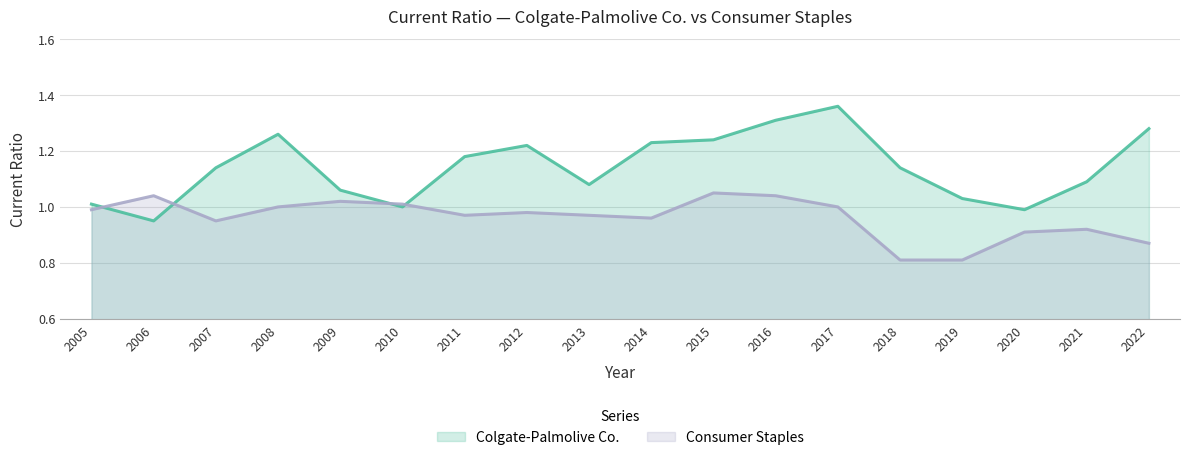

At which category does Consumer Staples reach its first local valley?

2007